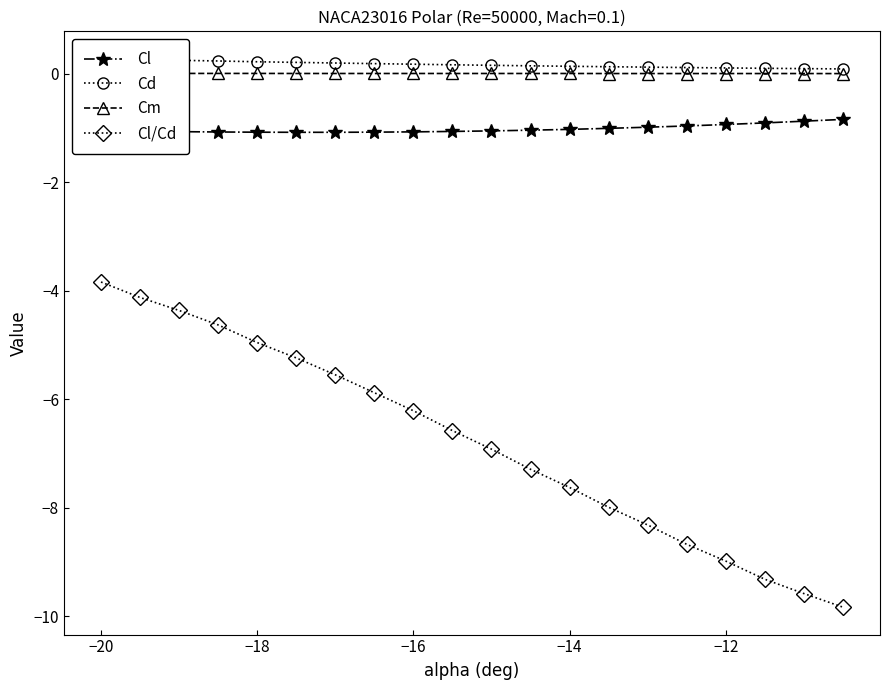

True or false: Cm and Cl intersect in this chart.

False